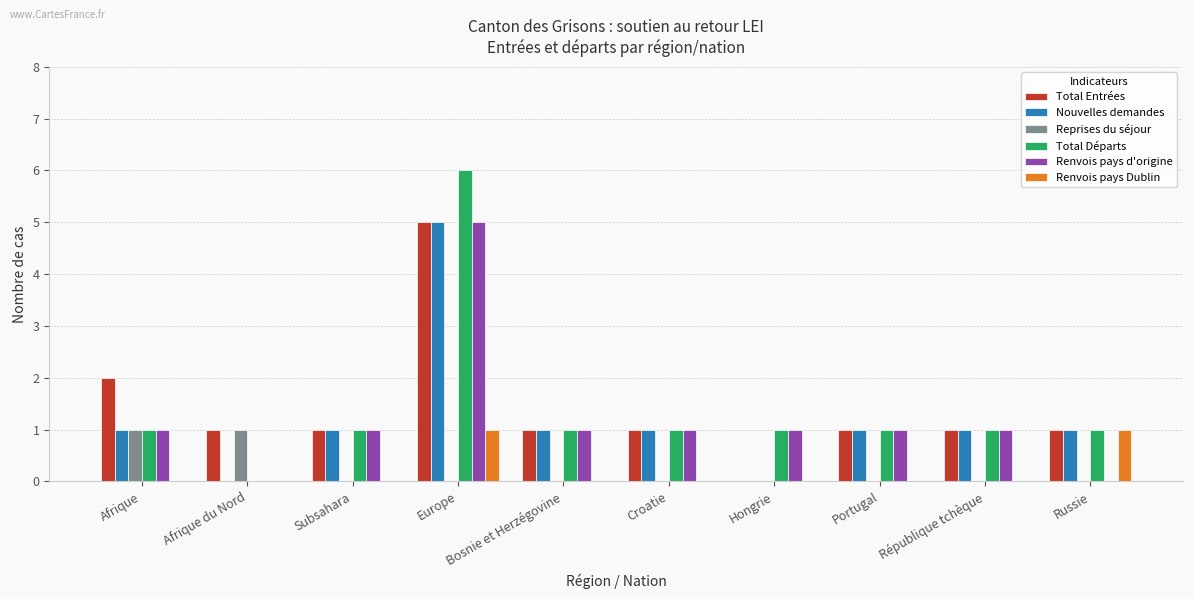

At which category is the sum across all series the highest?

Europe